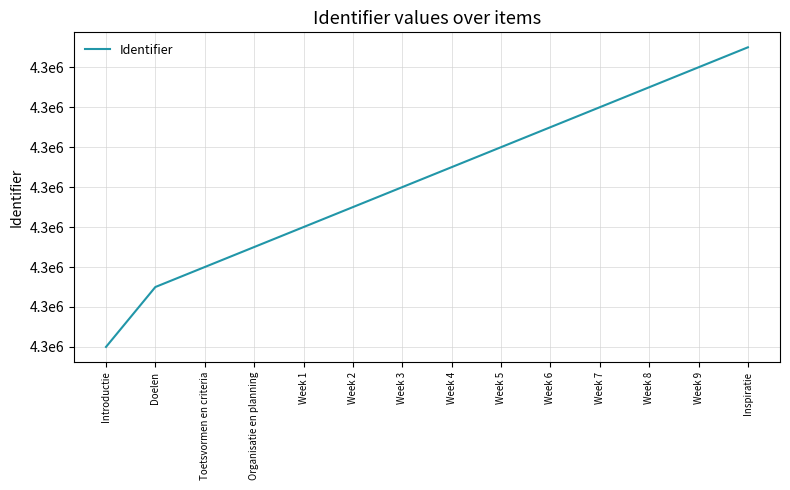

Approximately how many times larger is the value at Organisatie en planning compared to Week 5?

1.0